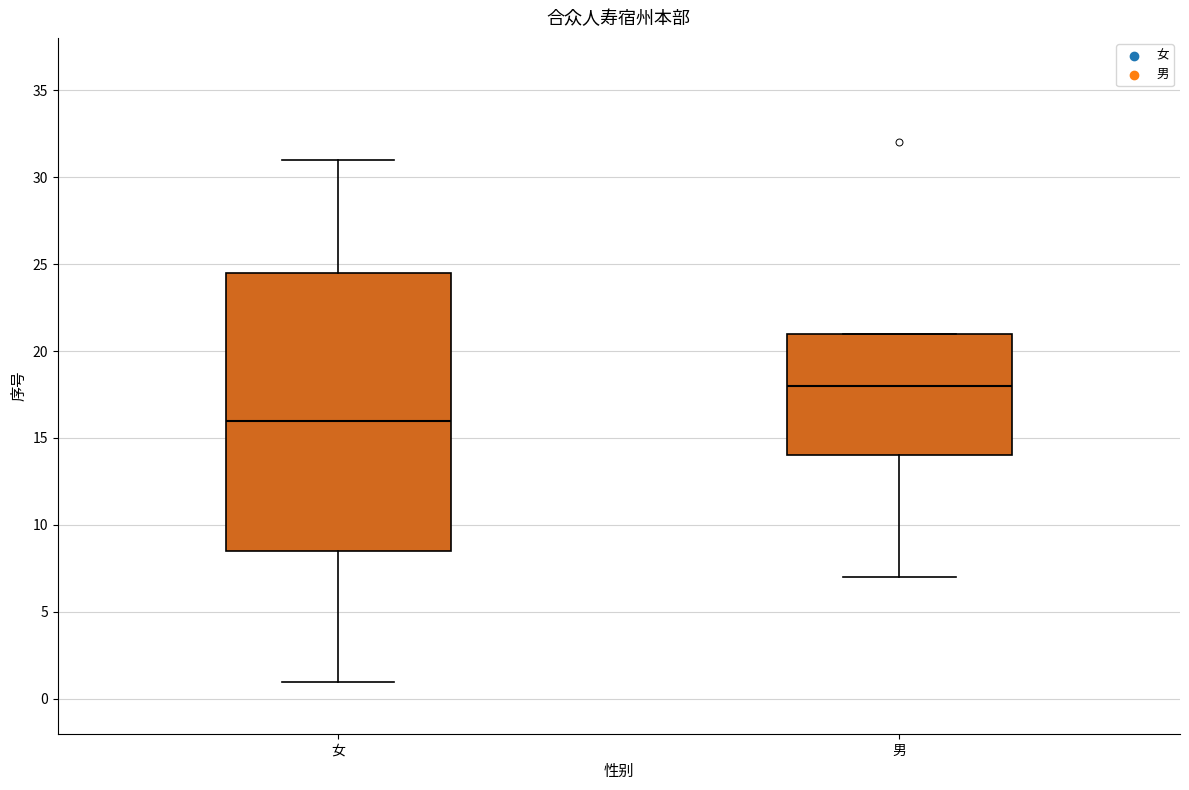

Comparing the boxes themselves (not the whiskers), which one is the tallest?

女